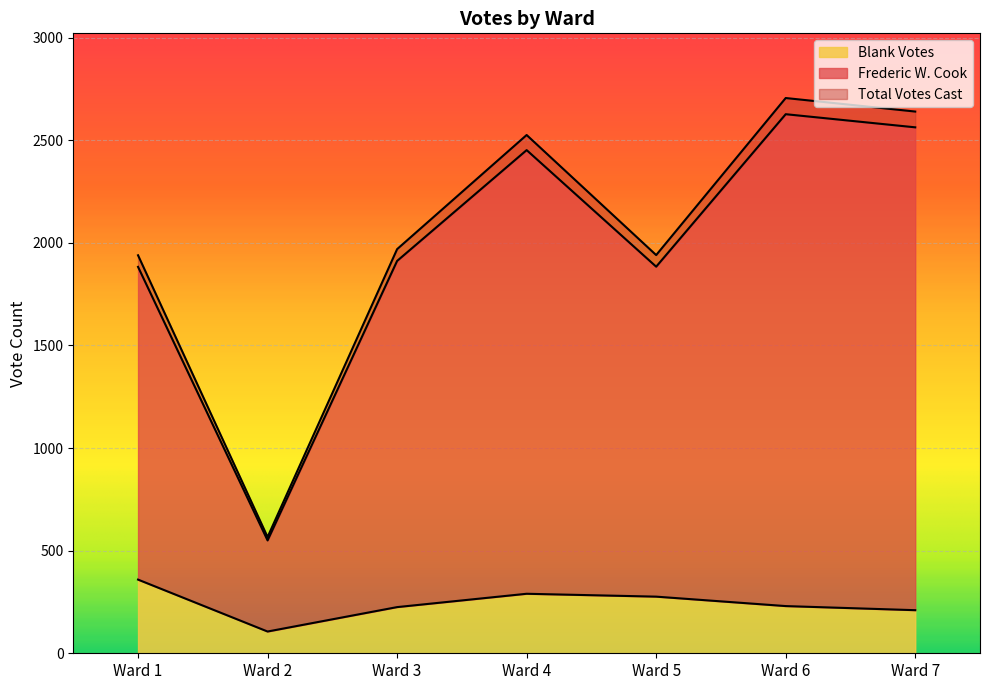

What is the value of the Frederic W. Cook point at the 6th from the left?

2627.0